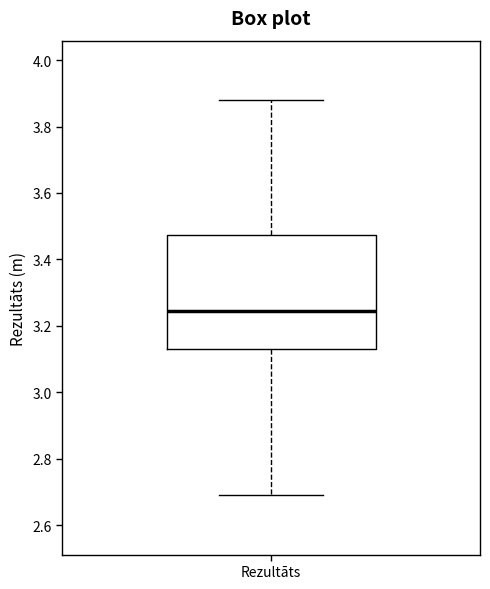

Transcribe this box plot: give where the median line is, the range the box spans, and where the two whiskers end, as read against the y-axis. The values are not printed on the chart, so give them approximately, as read against the axis.

median 3.24, box 3.14 to 3.48, whiskers 2.70 to 3.88